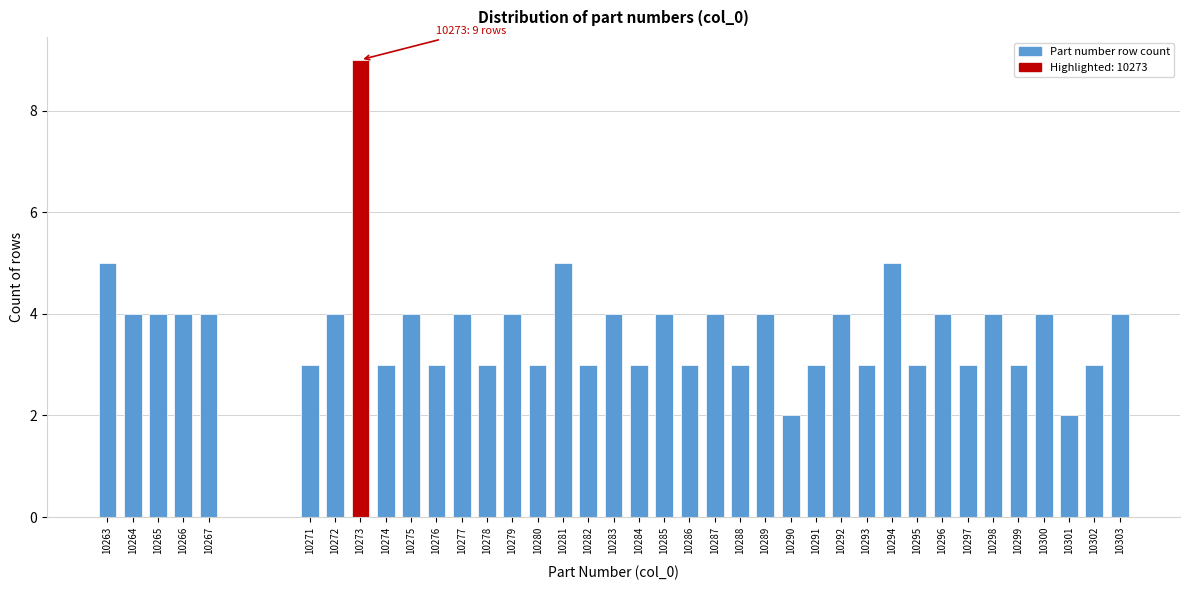

Which category has the highest value across all series?

10273